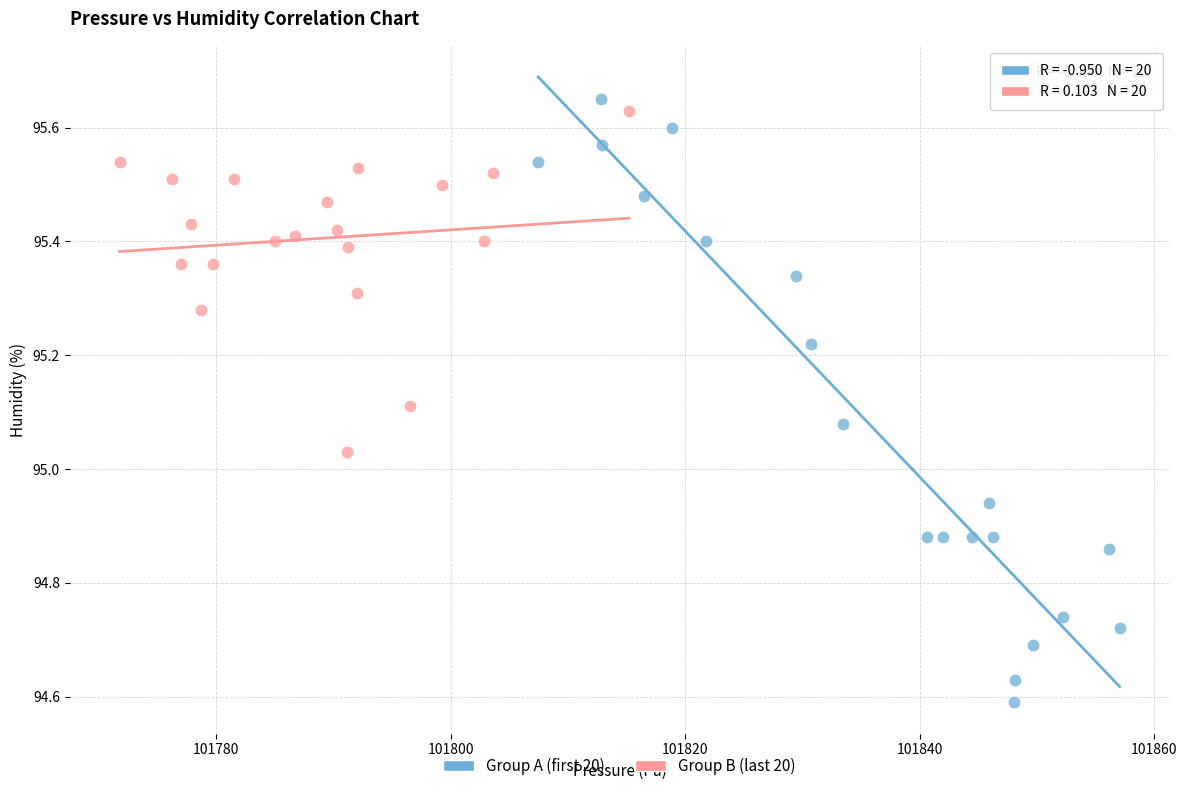

Which series contains the highest Y value?

Group A (first 20)